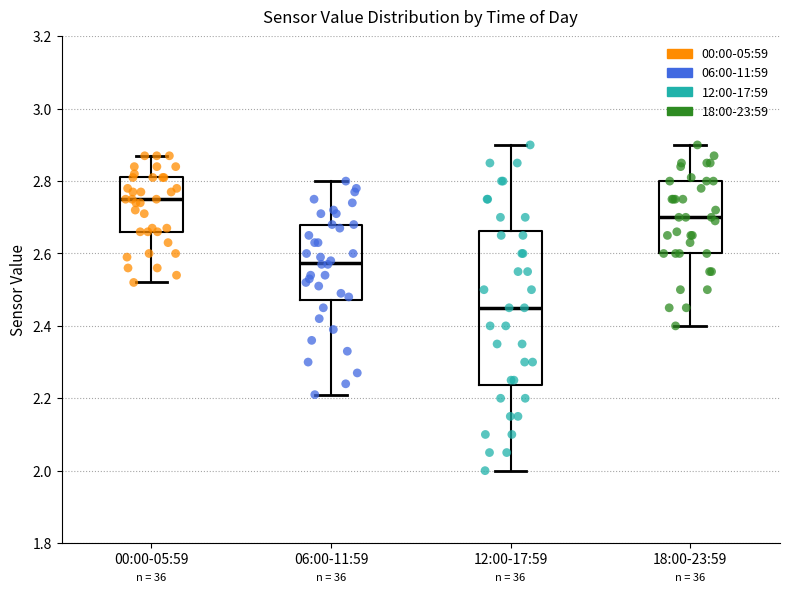

Reading left to right, read every box against the y-axis: the position of its median line, the range the box covers, and the ends of its whiskers. The values are not printed on the chart, so give them approximately, as read against the axis.

00:00-05:59: median 2.76, box 2.66 to 2.82, whiskers 2.52 to 2.88
06:00-11:59: median 2.58, box 2.48 to 2.68, whiskers 2.22 to 2.80
12:00-17:59: median 2.46, box 2.24 to 2.66, whiskers 2.00 to 2.90
18:00-23:59: median 2.70, box 2.60 to 2.80, whiskers 2.40 to 2.90